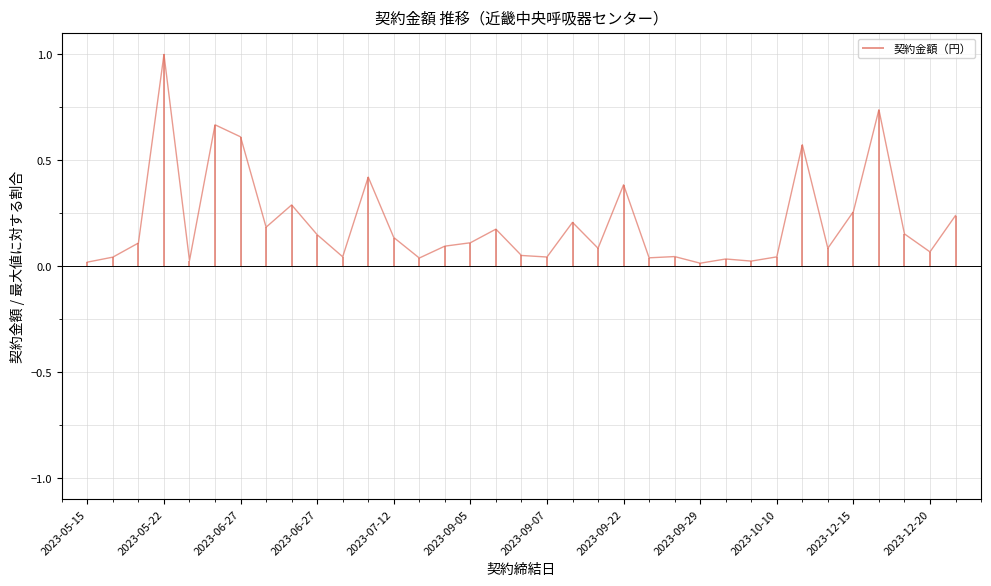

Which has a higher value, 2023-06-29 or 2023-12-15?

2023-12-15